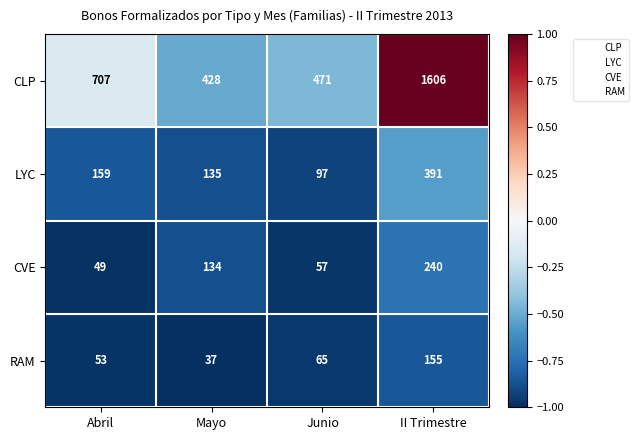

What is the difference between the highest and lowest values at Abril?

658